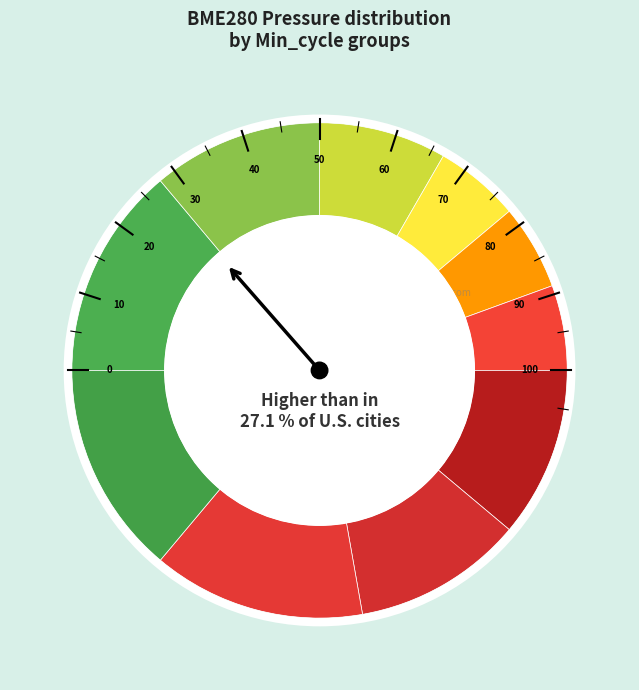

What percentage is the 982 slice, to the nearest percent?

20%